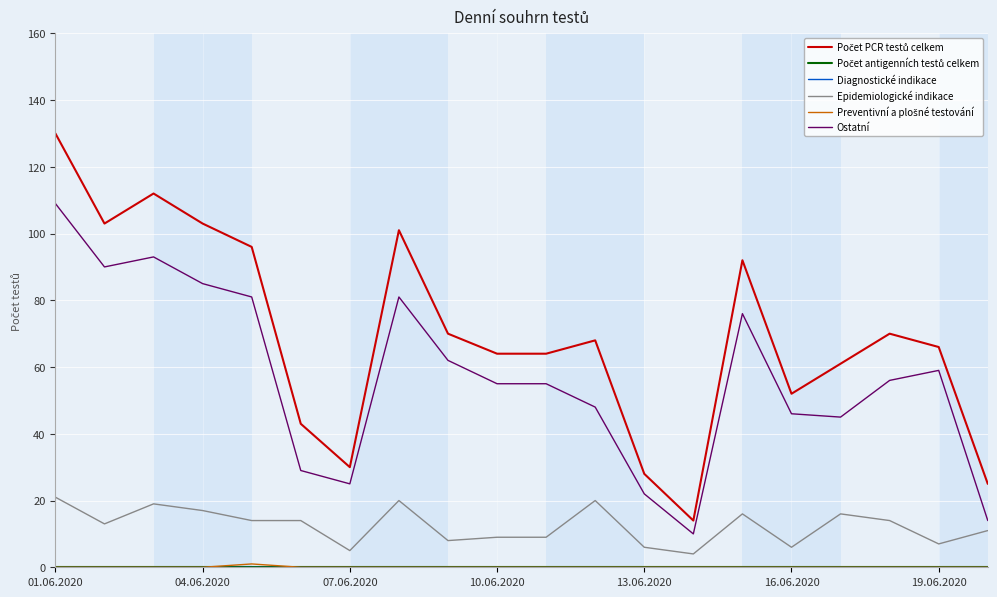

Does the chart have visible grid lines?

Yes